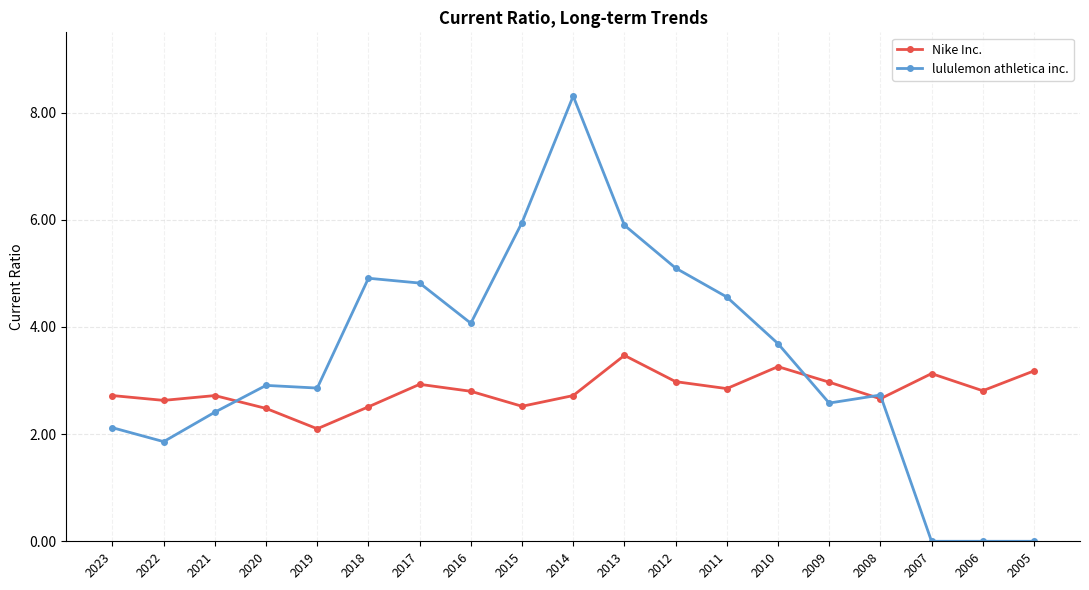

What is the difference between the lululemon athletica inc. values at 2018 and 2020?

2.0